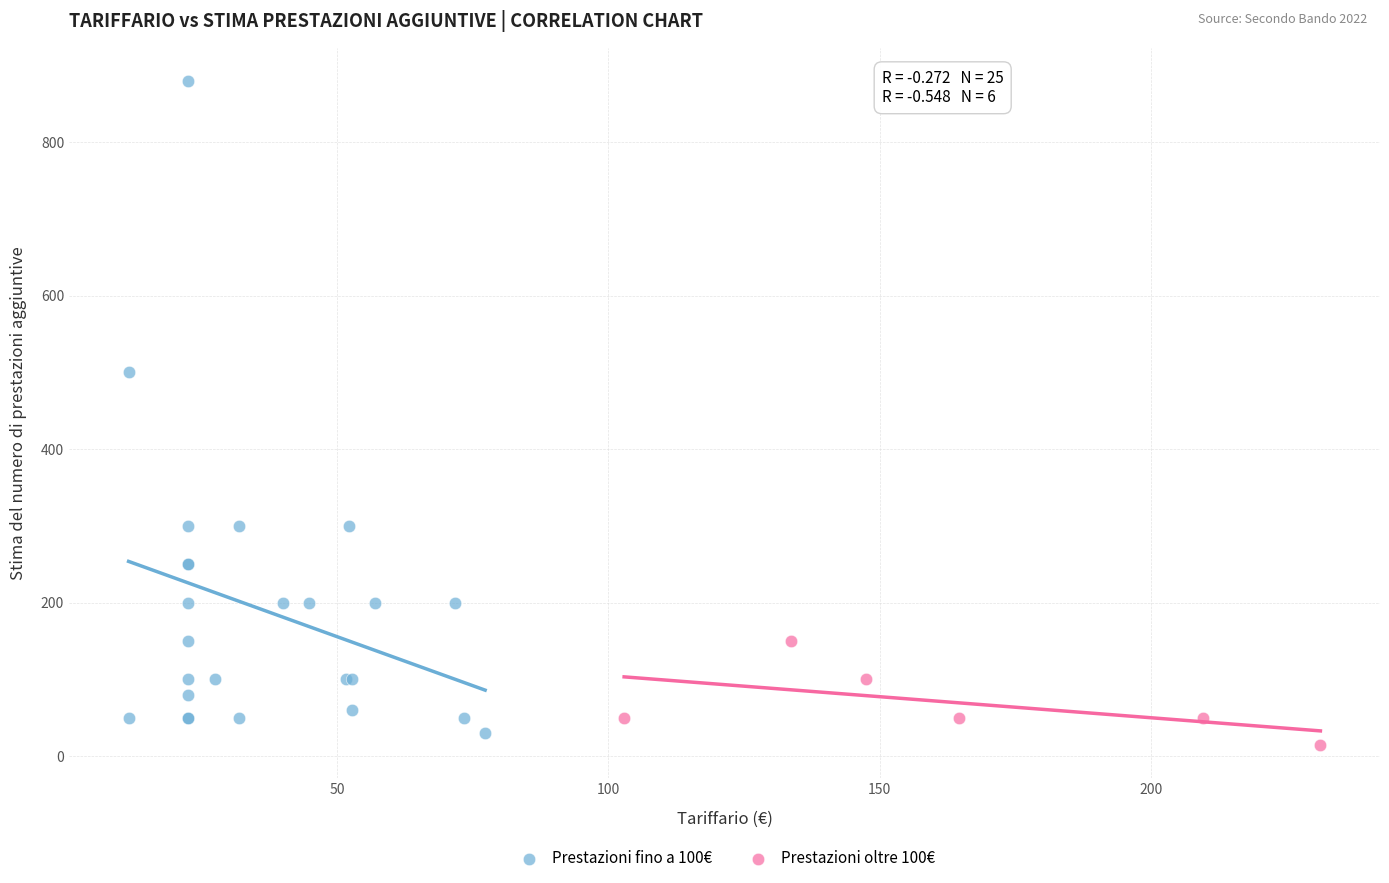

Which series reaches the maximum Y coordinate?

Prestazioni fino a 100€